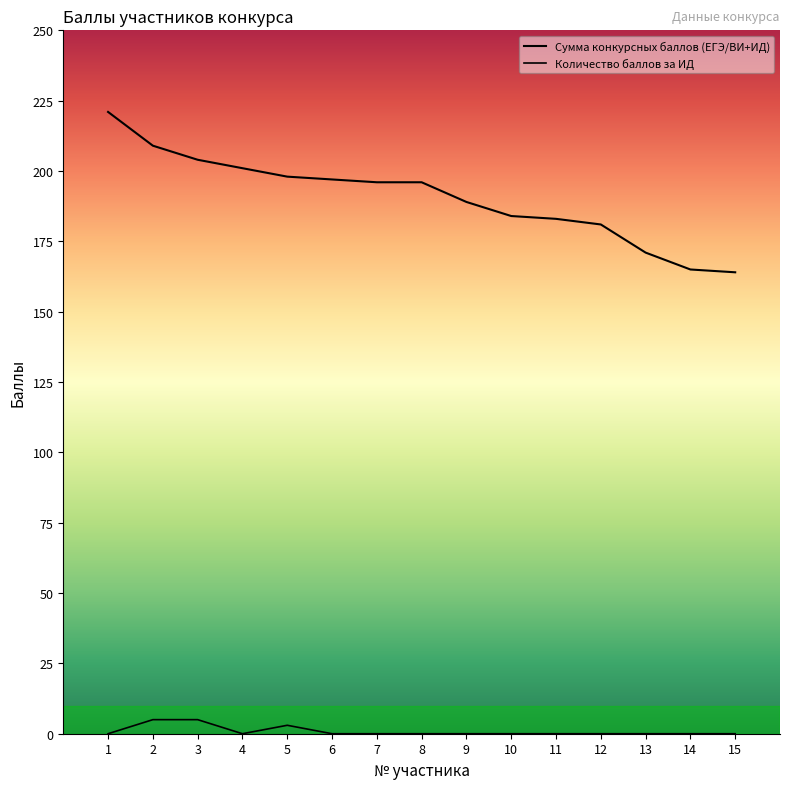

Does the chart display data point markers on the line(s)?

No